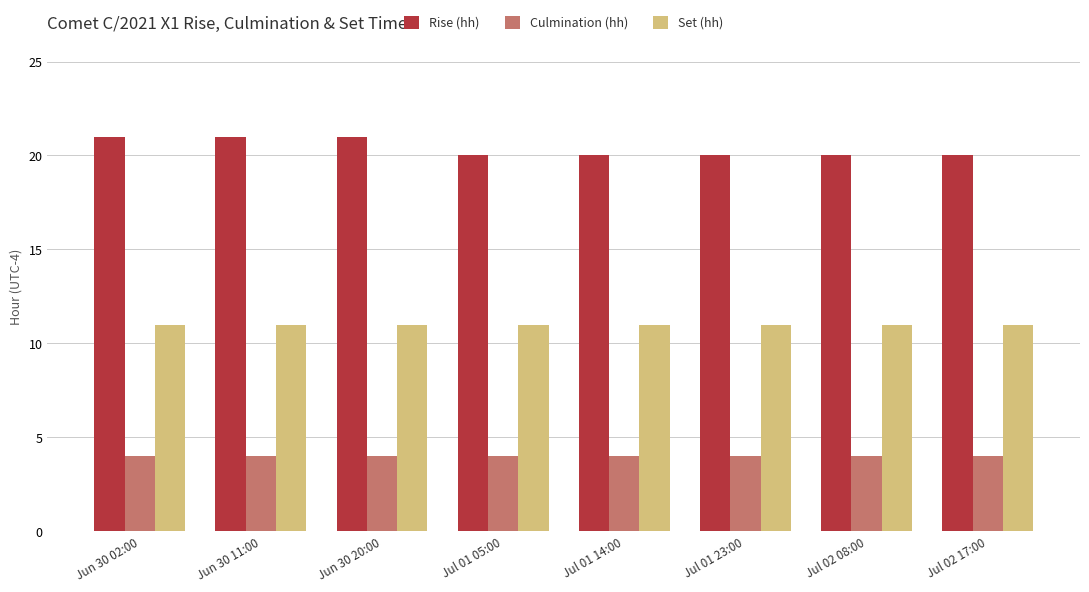

Reading left to right, list all the values displayed in this chart.

Rise (hh): Jun 30 02:00=21	Jun 30 11:00=21	Jun 30 20:00=21	Jul 01 05:00=20	Jul 01 14:00=20	Jul 01 23:00=20	Jul 02 08:00=20	Jul 02 17:00=20
Culmination (hh): Jun 30 02:00=4	Jun 30 11:00=4	Jun 30 20:00=4	Jul 01 05:00=4	Jul 01 14:00=4	Jul 01 23:00=4	Jul 02 08:00=4	Jul 02 17:00=4
Set (hh): Jun 30 02:00=11	Jun 30 11:00=11	Jun 30 20:00=11	Jul 01 05:00=11	Jul 01 14:00=11	Jul 01 23:00=11	Jul 02 08:00=11	Jul 02 17:00=11